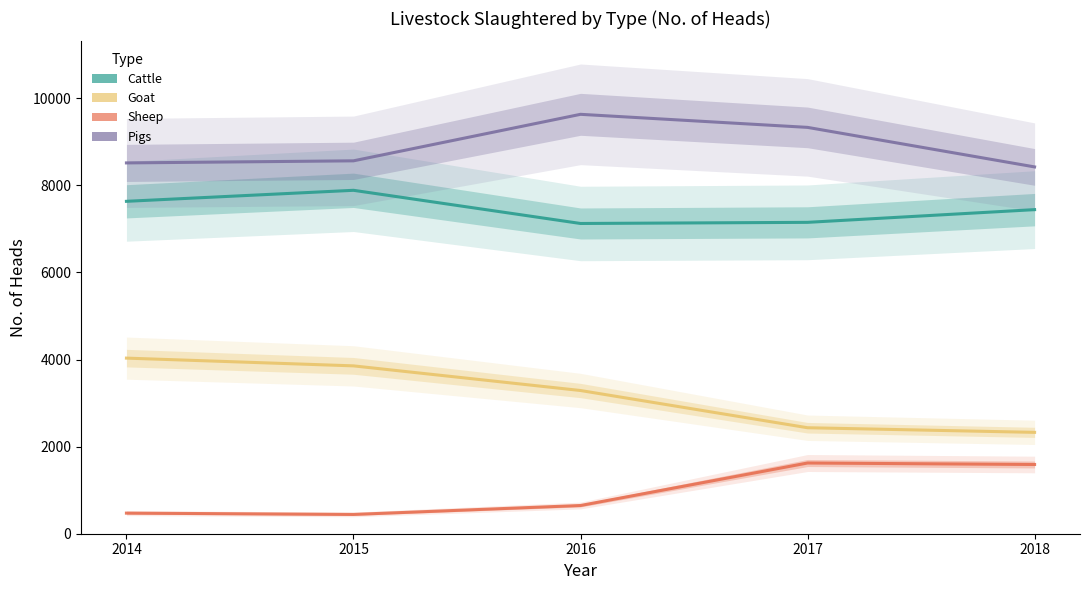

True or false: Pigs and Sheep cross at least once.

False